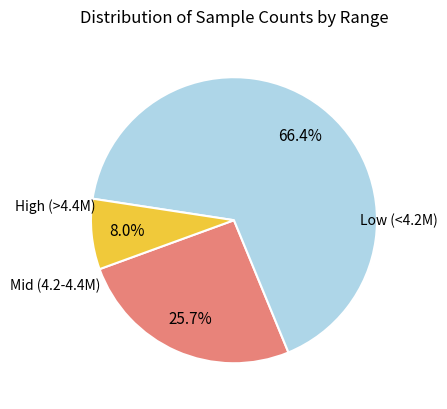

Is there any slice that represents more than half of the pie?

Yes